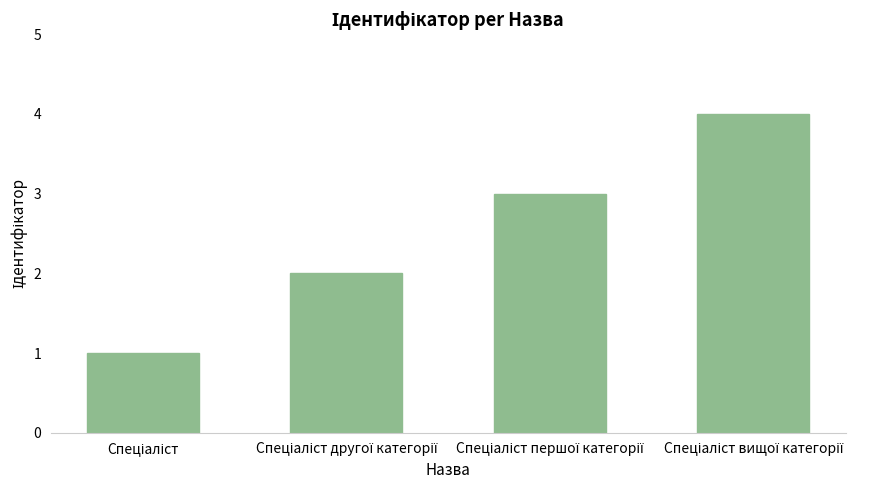

What is the difference between the maximum and minimum values?

3